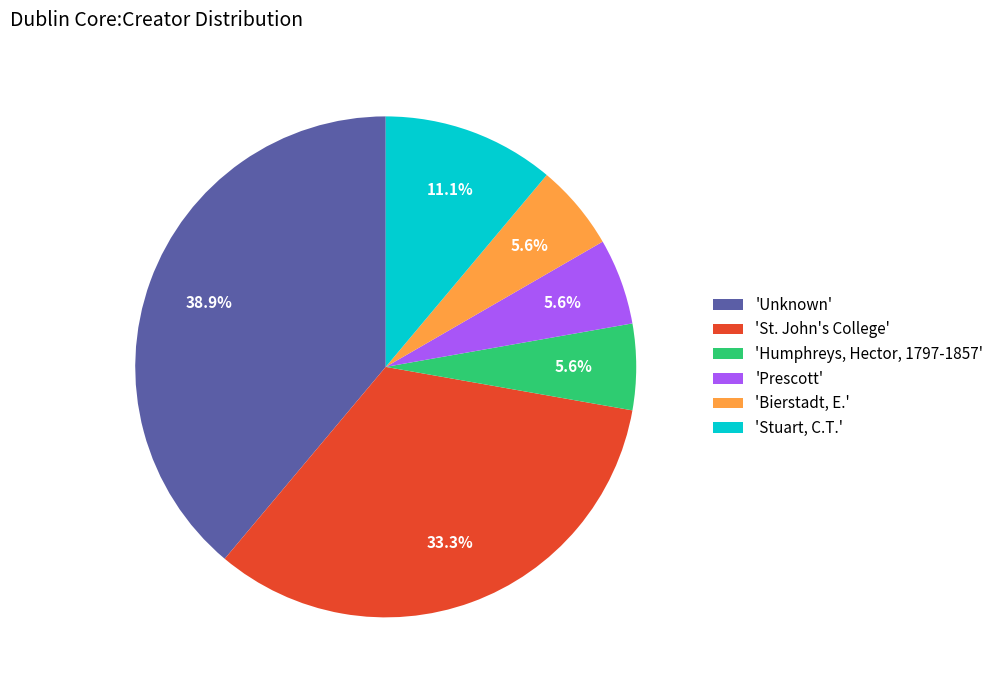

Is there any slice that represents more than half of the pie?

No